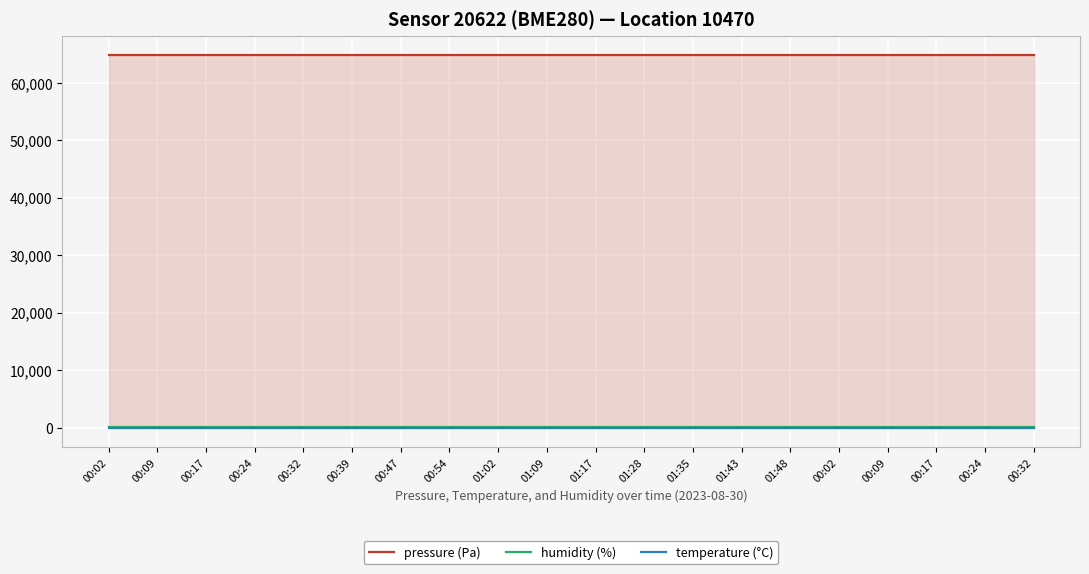

True or false: humidity (%) has more than 1 interior local peaks.

False